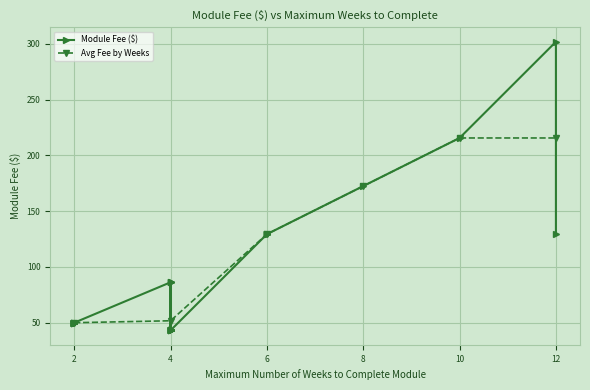

True or false: Avg Fee by Weeks has more than 1 points higher than both neighbors.

False